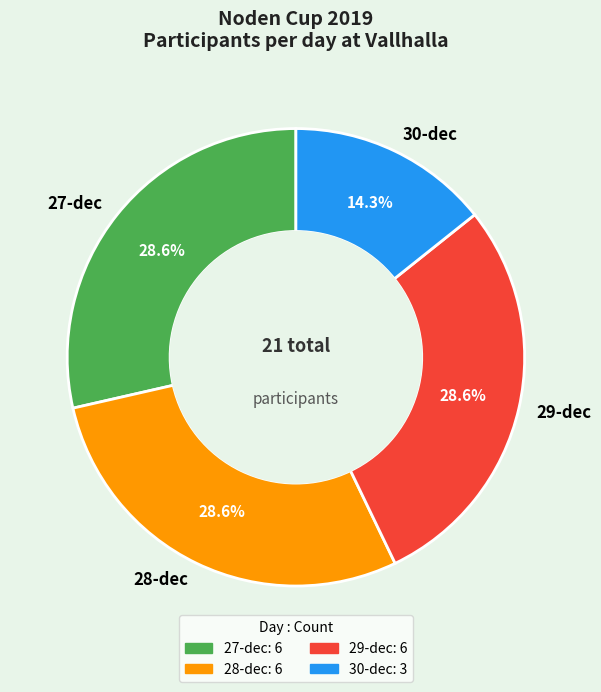

What portion of the pie excludes 29-dec?

71.4%